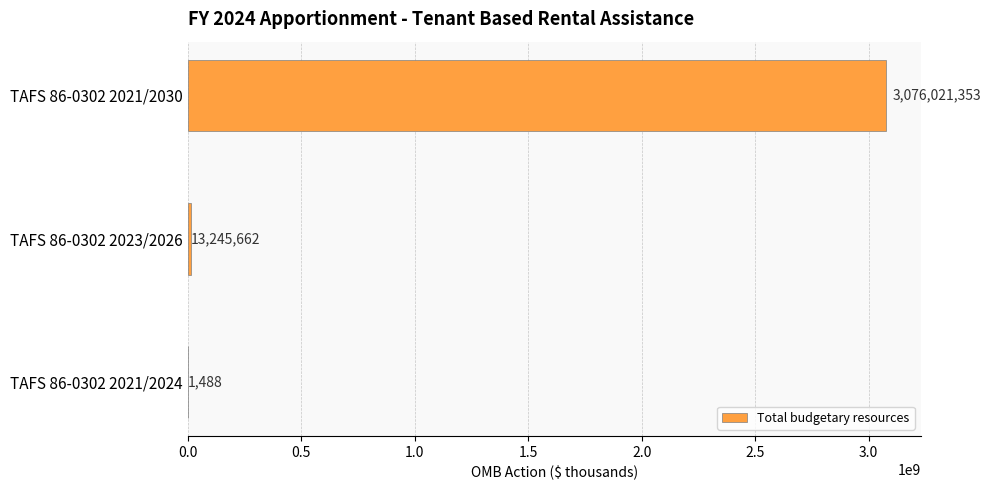

What value does the data have at TAFS 86-0302 2021/2024, to the nearest 100?

1500